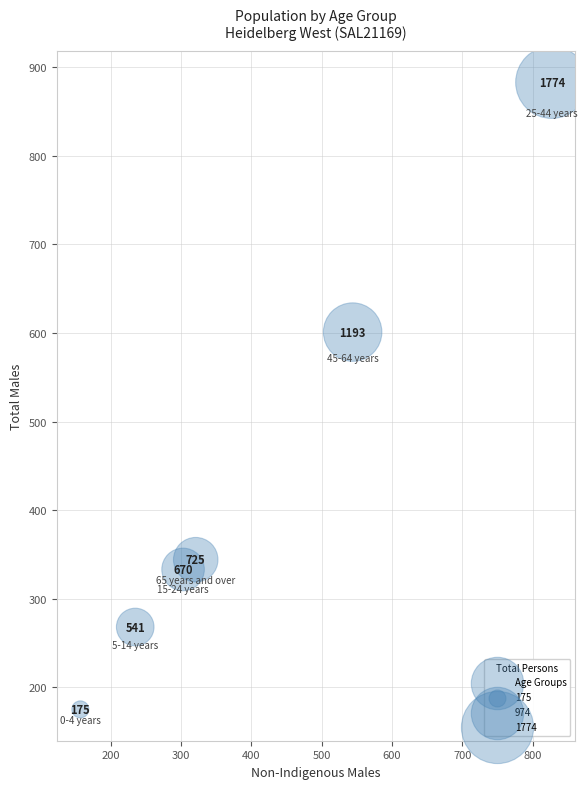

What Y value in the scatter plot is closest to 529?

601